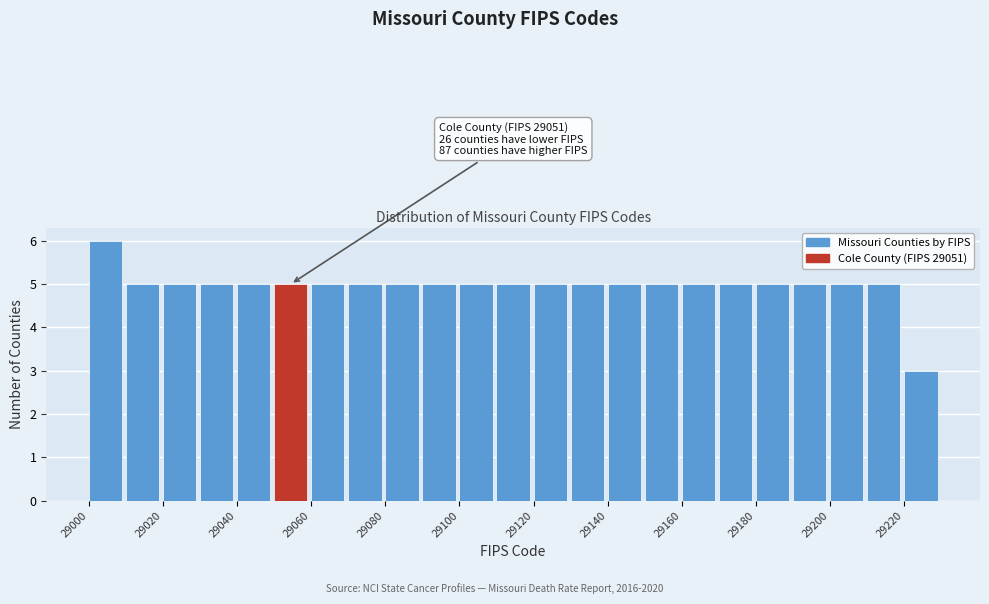

Over which range of the x-axis is the bar tallest?

29000 to 29010